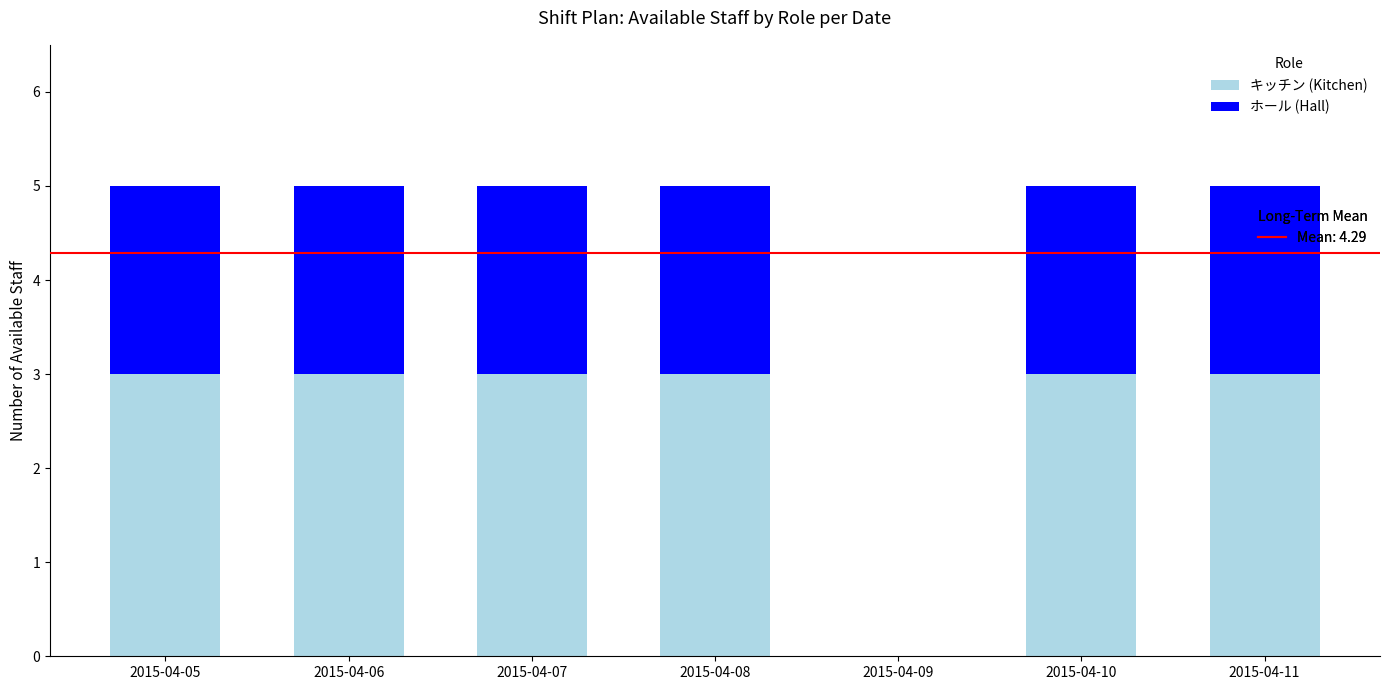

What is the total value across all series at 2015-04-06?

5